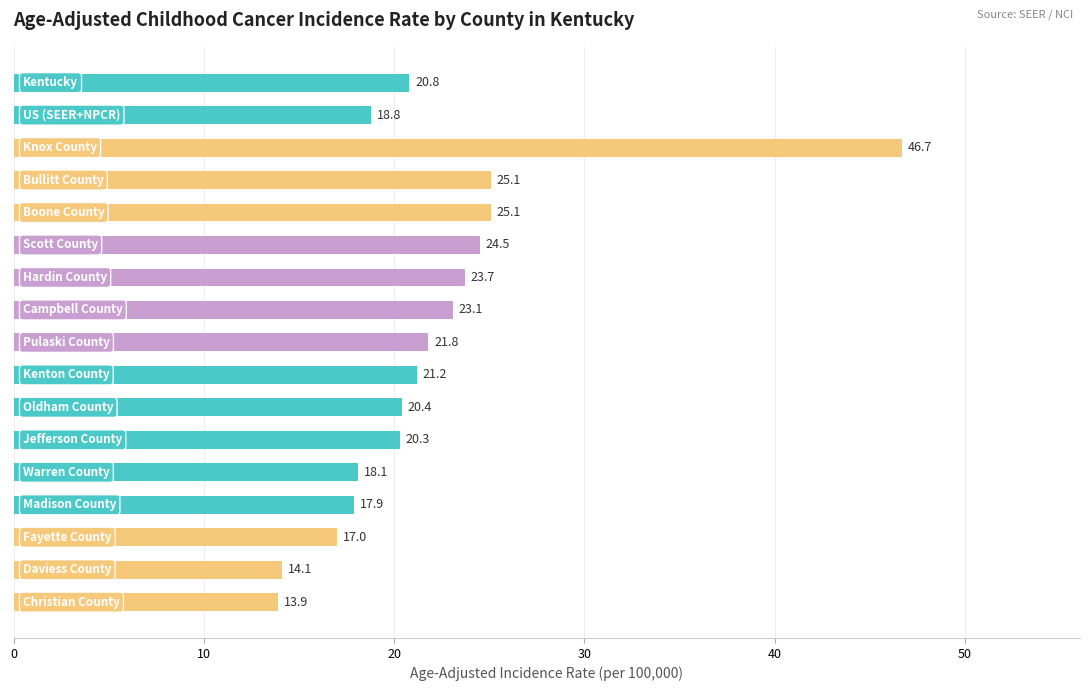

What is the maximum value shown in the chart?

46.7